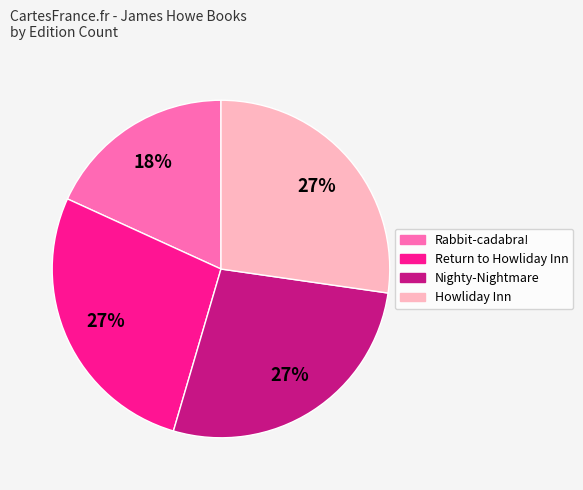

Which slice is the smallest?

Rabbit-cadabra!